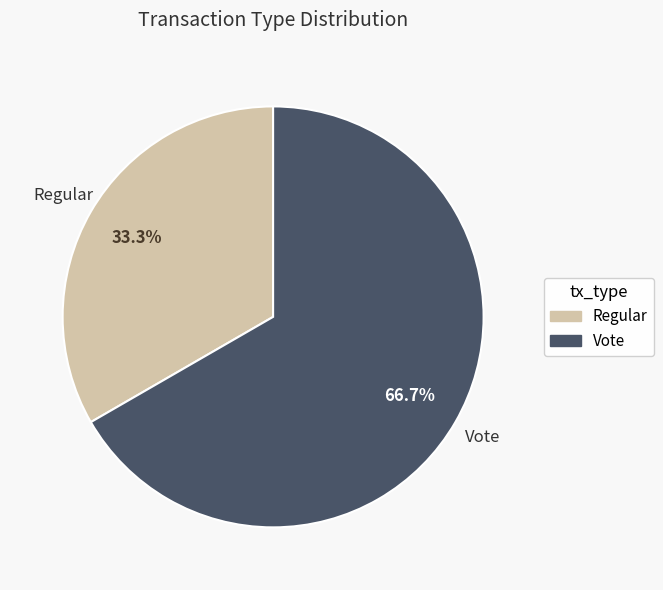

Which slice represents more than half of the pie?

Vote